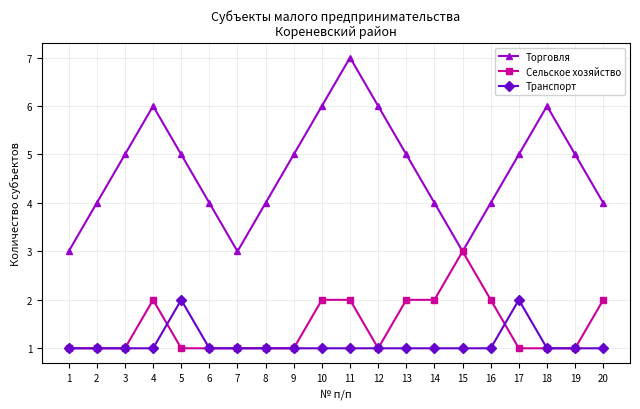

What is the highest value of the Транспорт series?

2